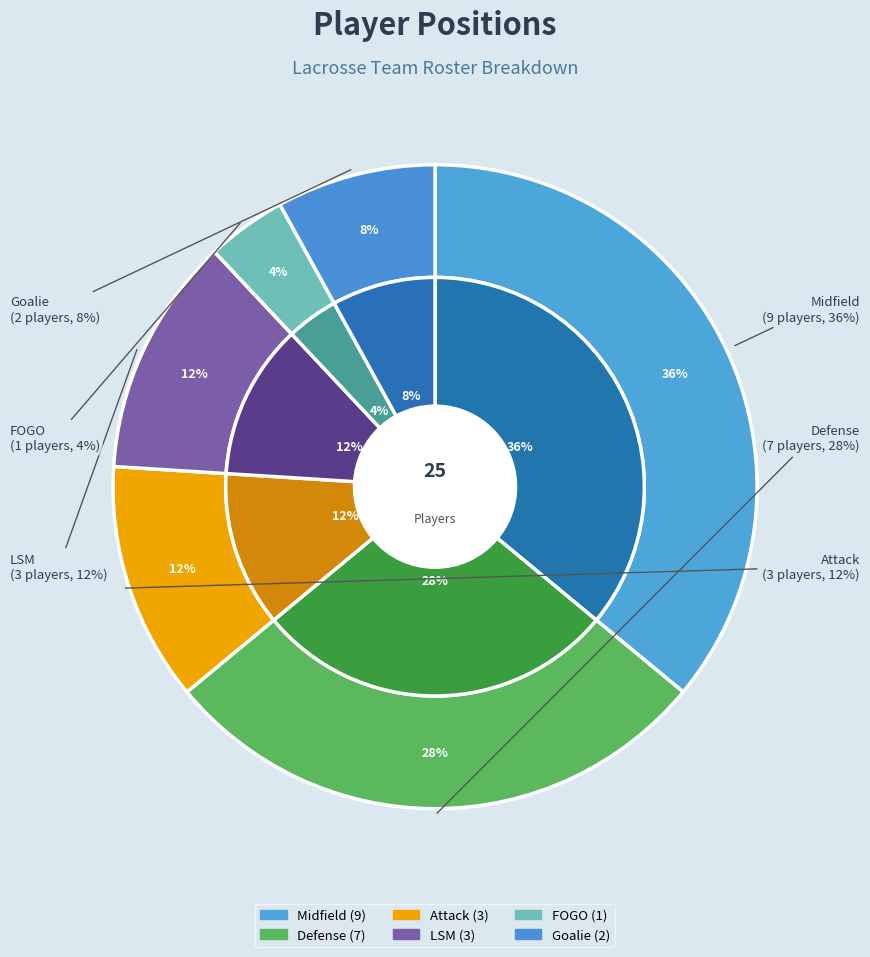

To the nearest percent, what is the combined percentage of LSM and Defense?

40%